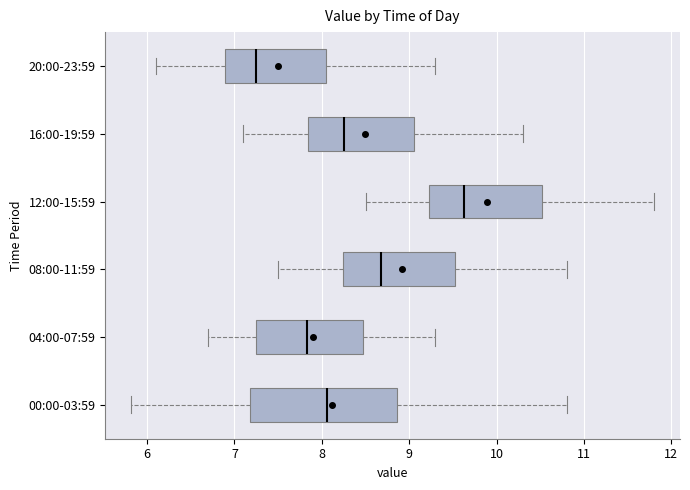

Which box is the widest, from its left edge to its right edge?

00:00-03:59